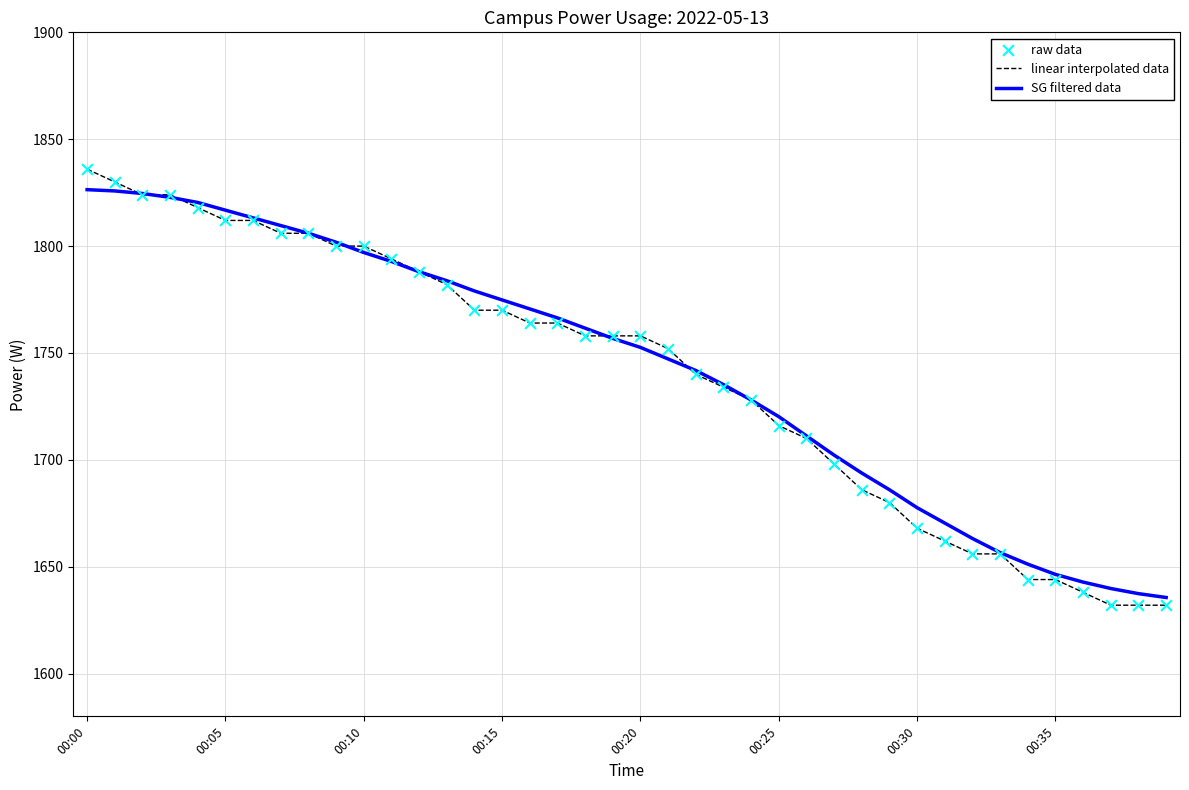

What is the greatest value displayed?

1836.0